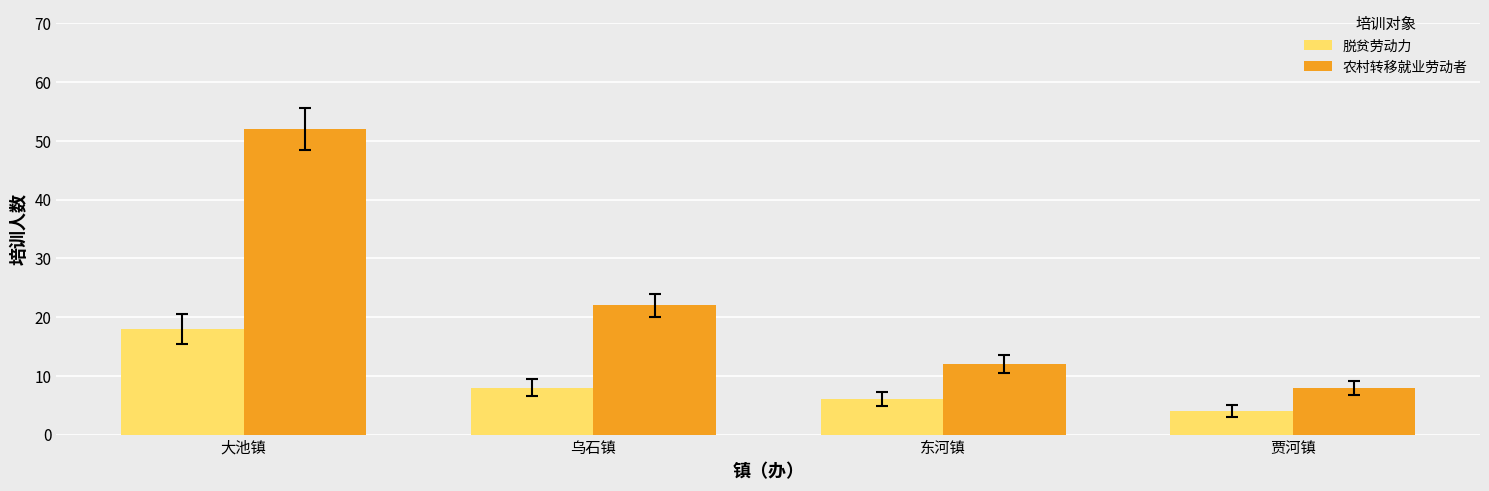

How many 脱贫劳动力 values are between 6 and 18?

3